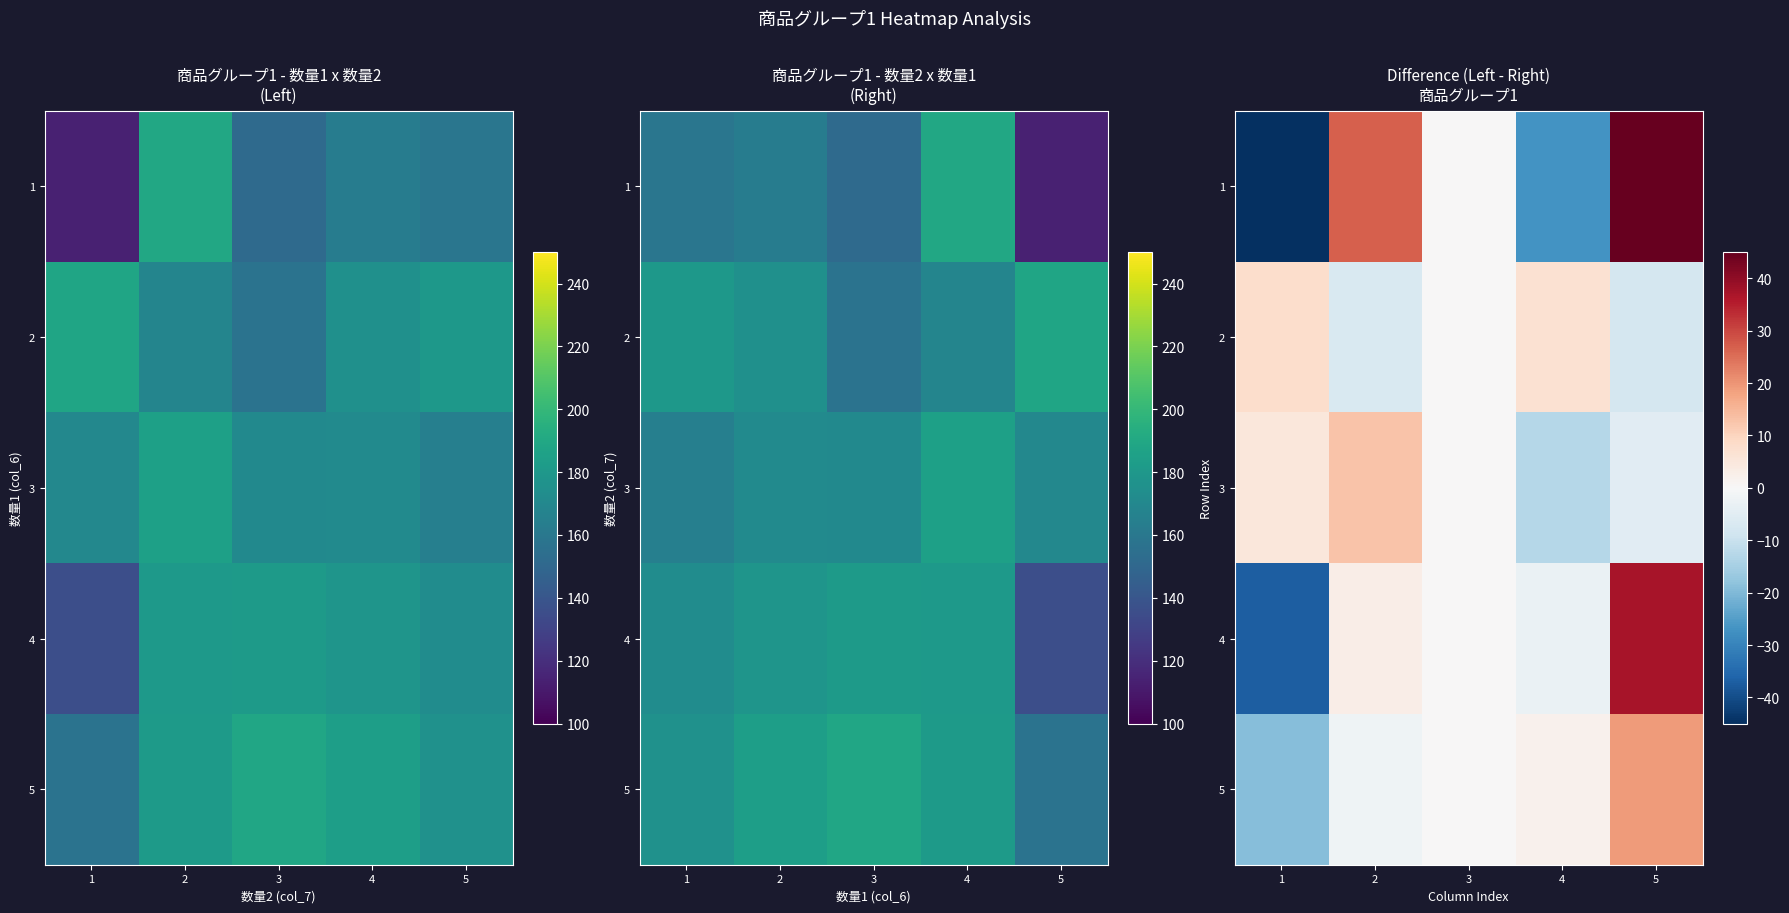

At which label does 4 first exceed 0?

2